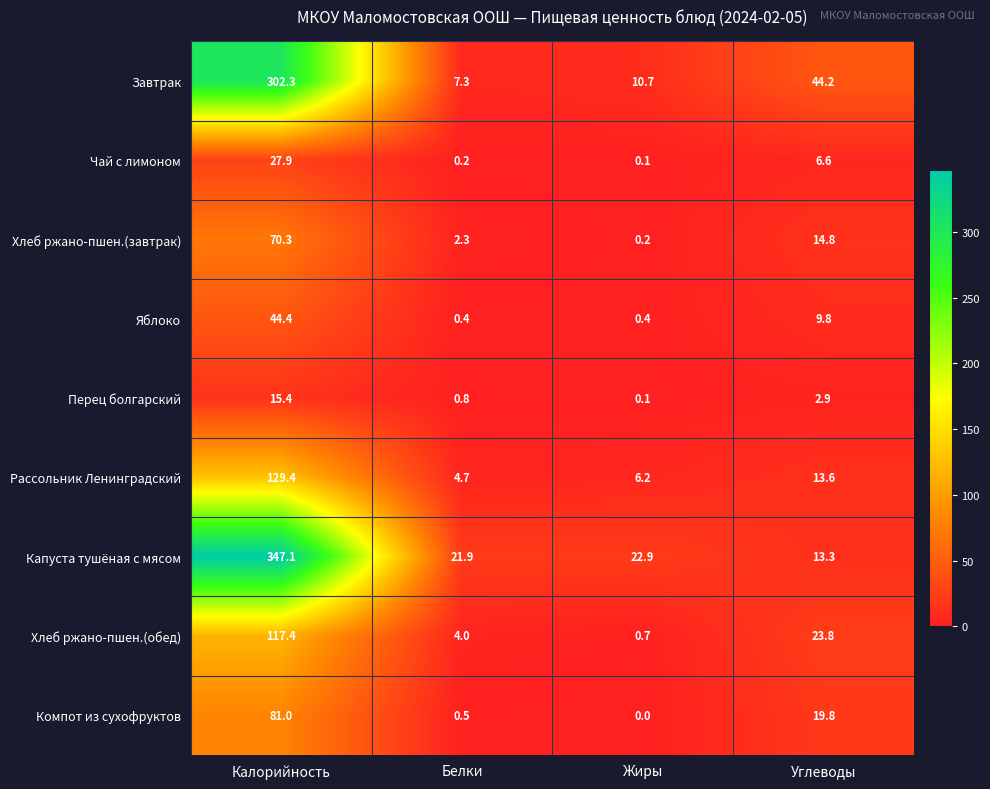

At which label is Яблоко closest to 22?

Углеводы